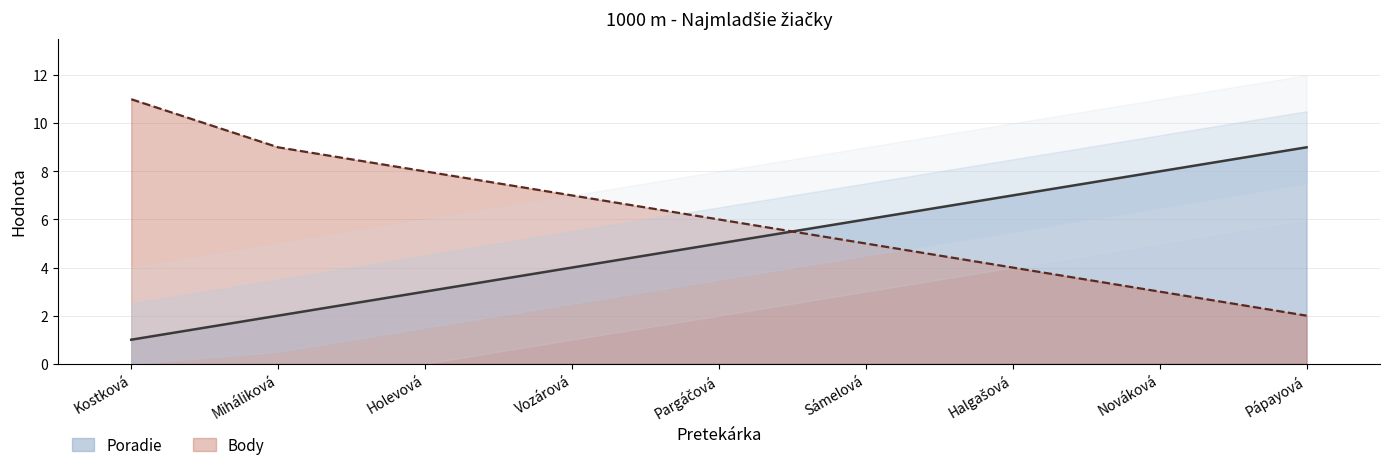

True or false: Poradie has more than 2 points higher than both neighbors.

False